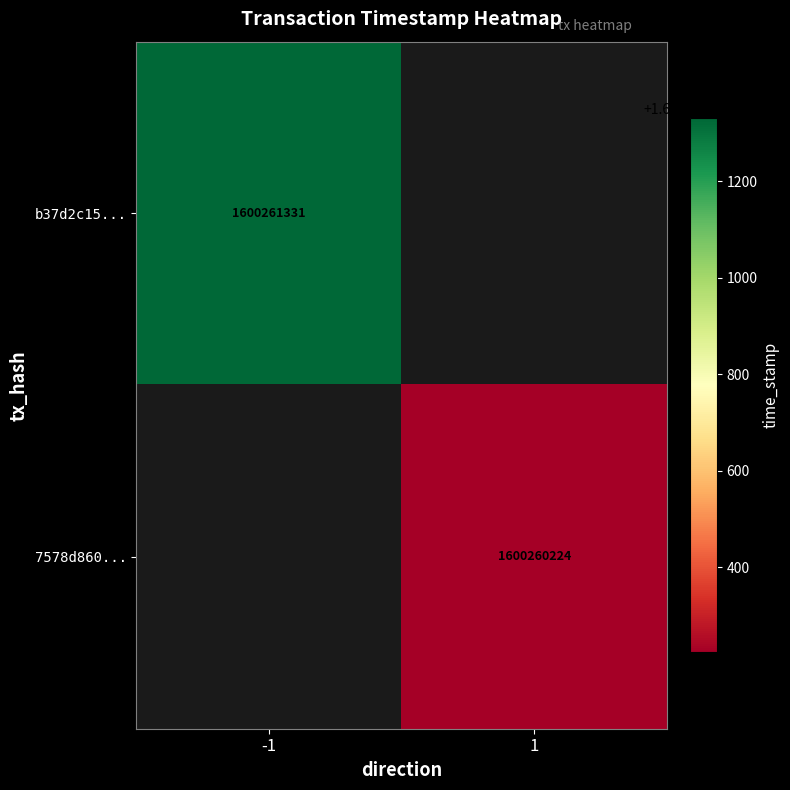

Reading left to right, what are all the values shown in this chart?

b37d2c15a31c1426f9ef202b3363b97c0c23a83: -1	1600261331
7578d86081003128d4a121630575132b924011d: 1	1600260224